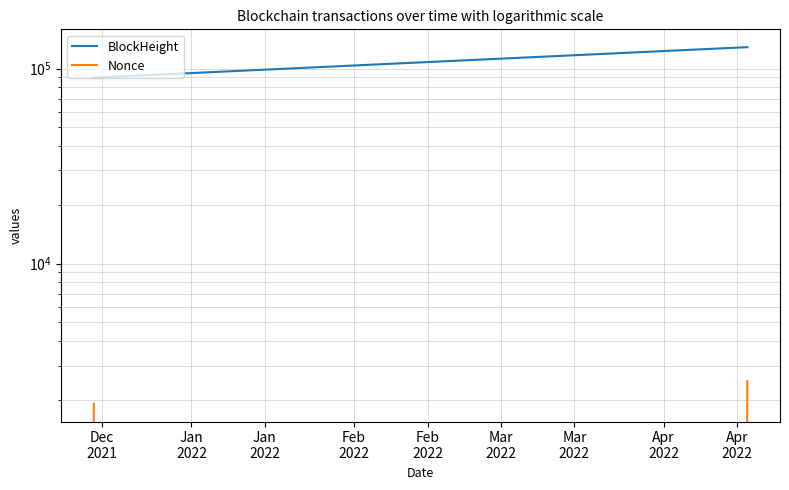

Is it true that BlockHeight equals 89809 at Dec
2021?

True